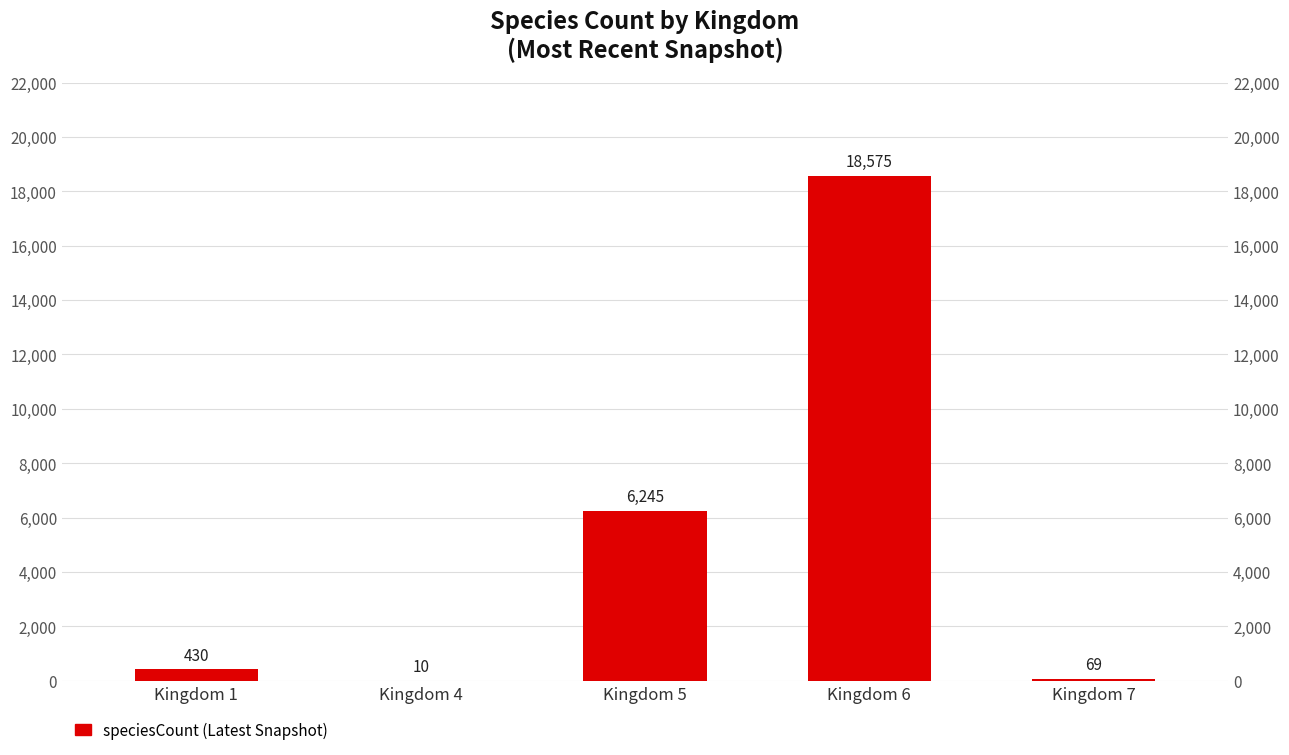

True or false: the data shows 18575 at Kingdom 6.

True